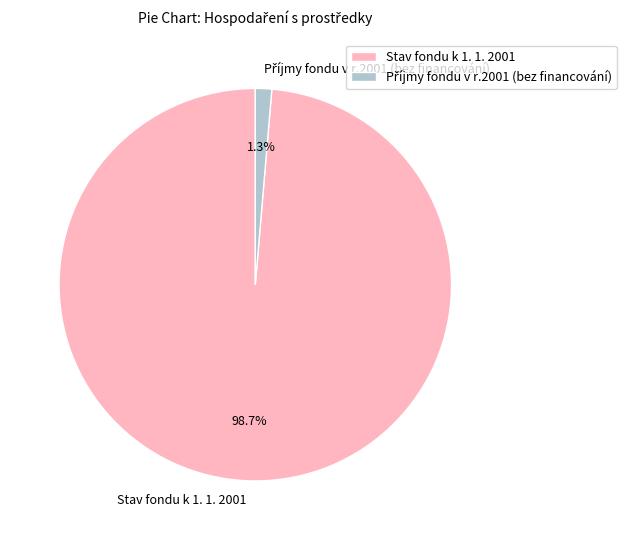

What portion of the pie excludes Stav fondu k 1. 1. 2001?

1.3%